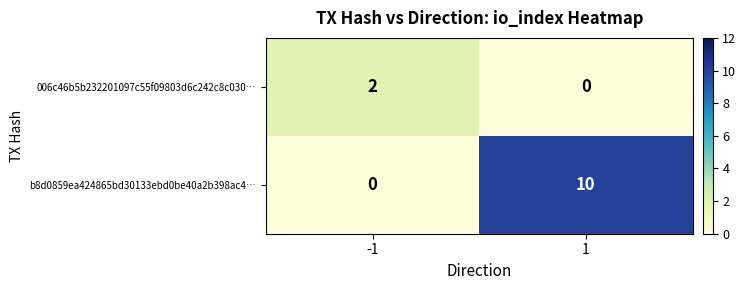

At which category is the sum across all series the highest?

1